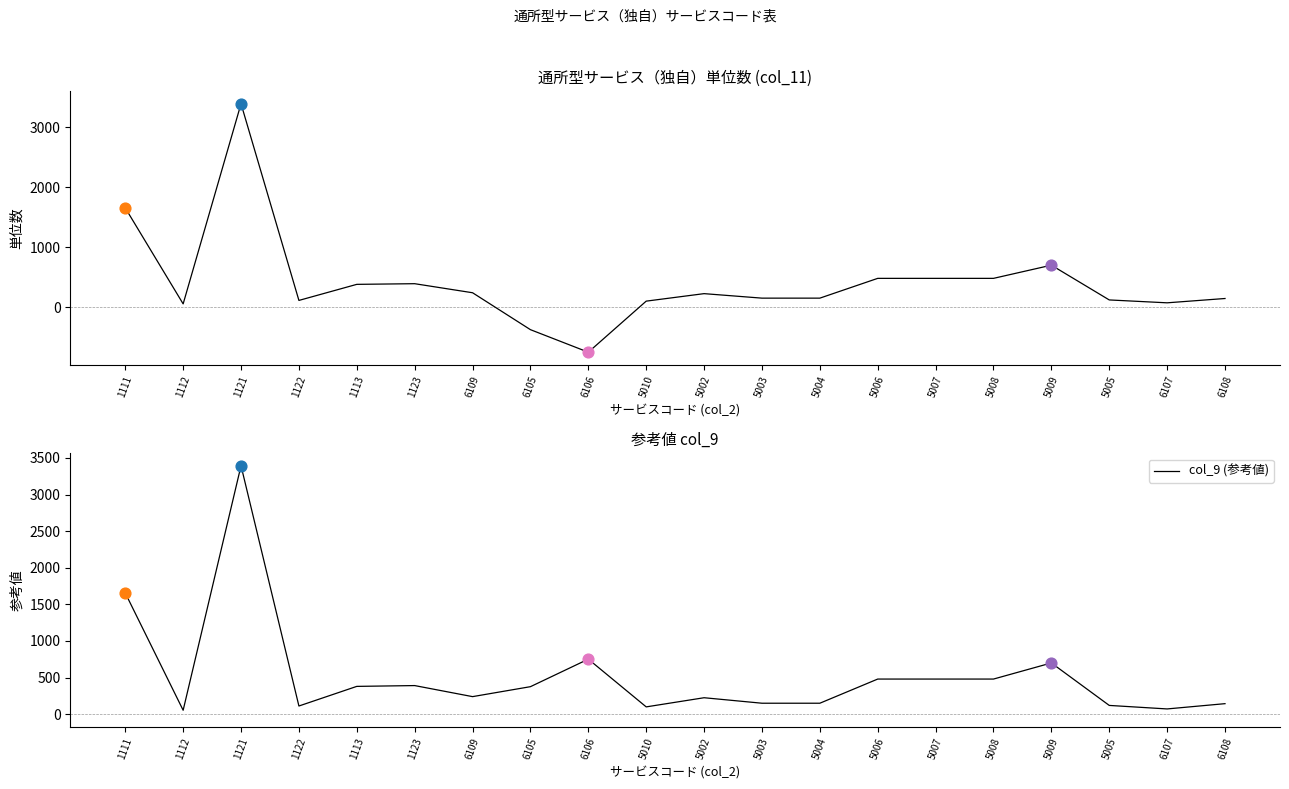

What is the total value across all series at 5009?

1400